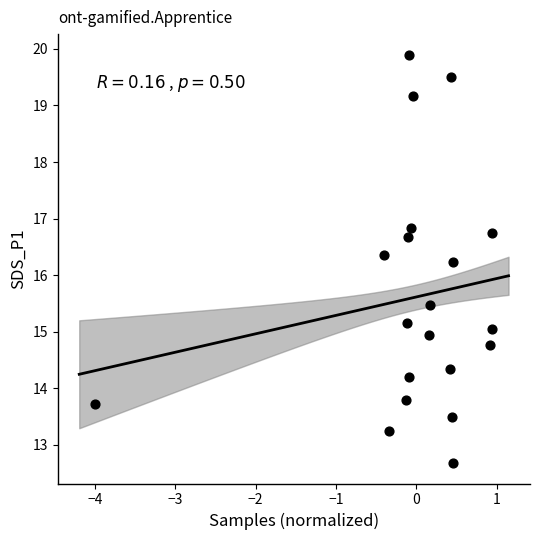

What is the range of Y values (max minus min)?

7.2